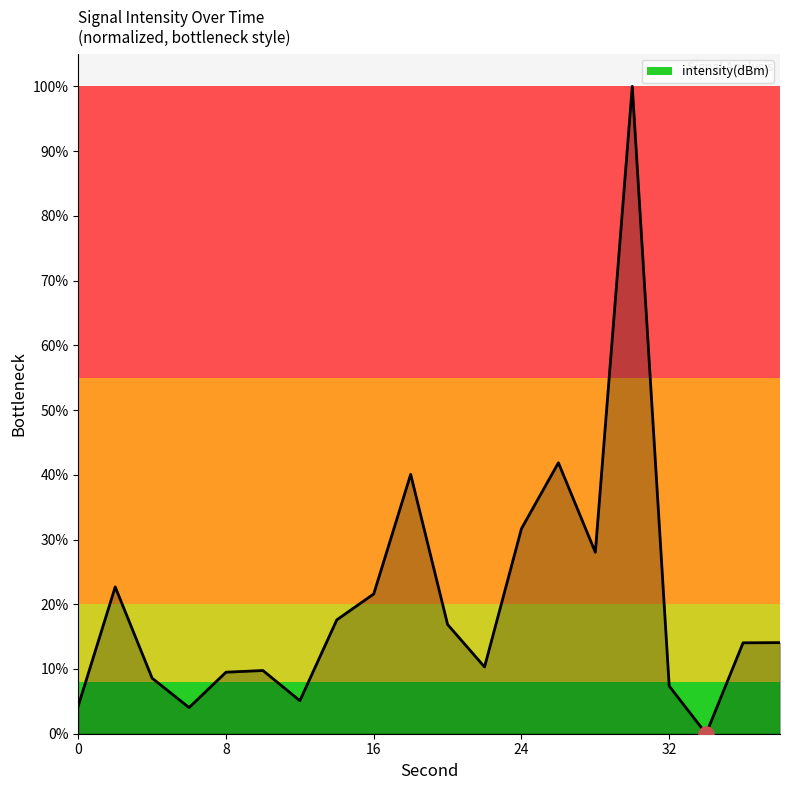

What is the difference between the maximum and minimum values?

100.0